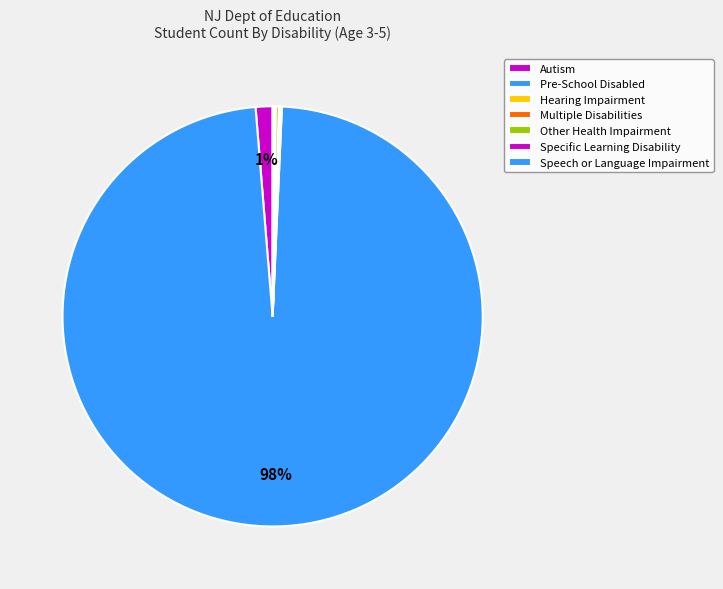

What is the majority slice?

Pre-School Disabled